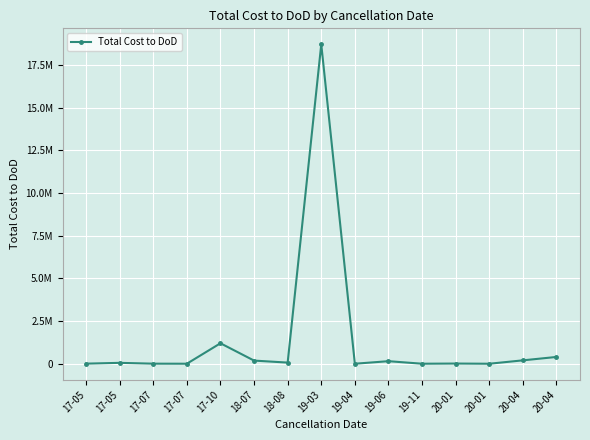

What is the sum of all values?

20994685.5